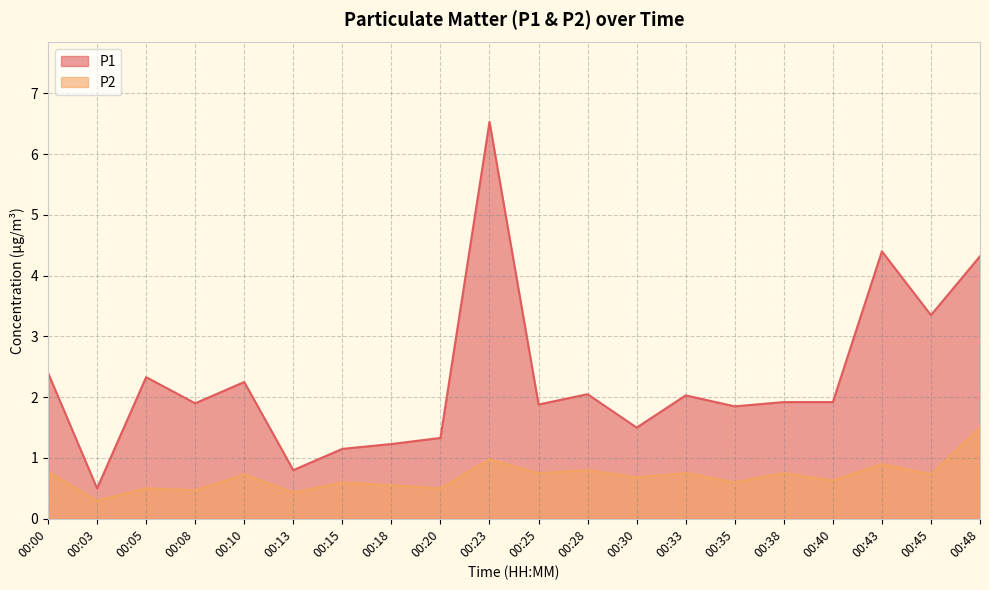

How many data points does each series have?

20